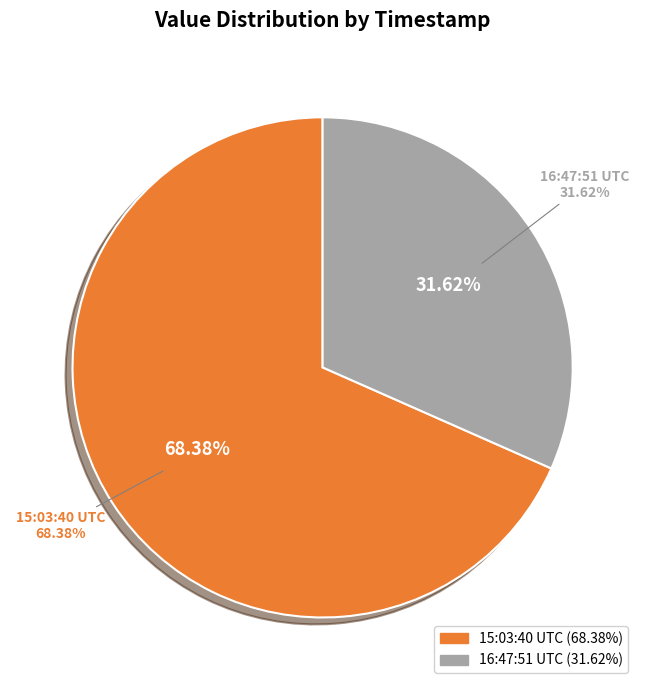

What portion of the pie excludes 2022-08-24T16:47:51.999Z?

68.4%